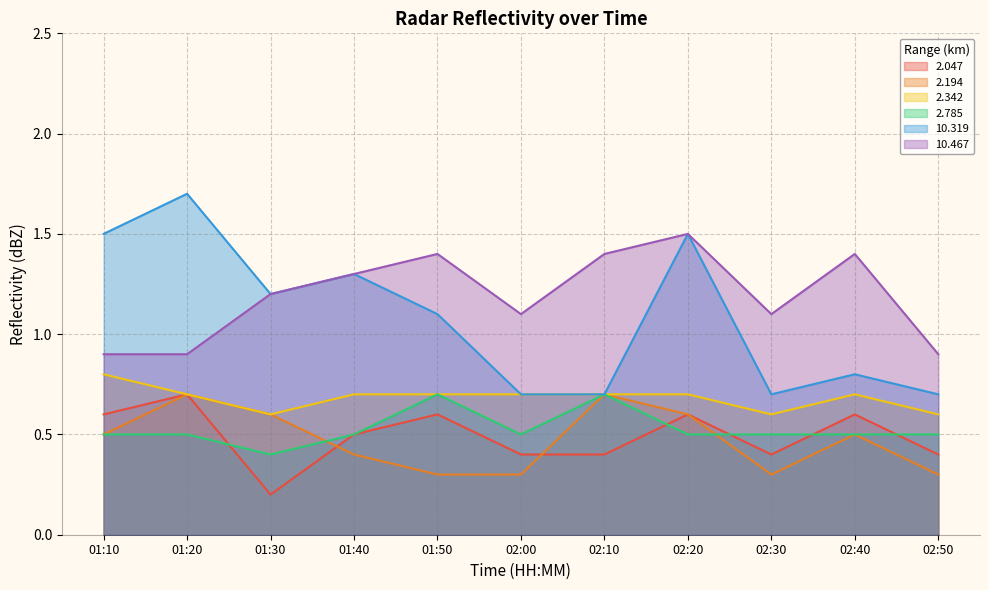

Which category has the highest value in the 2.785 series?

01:50